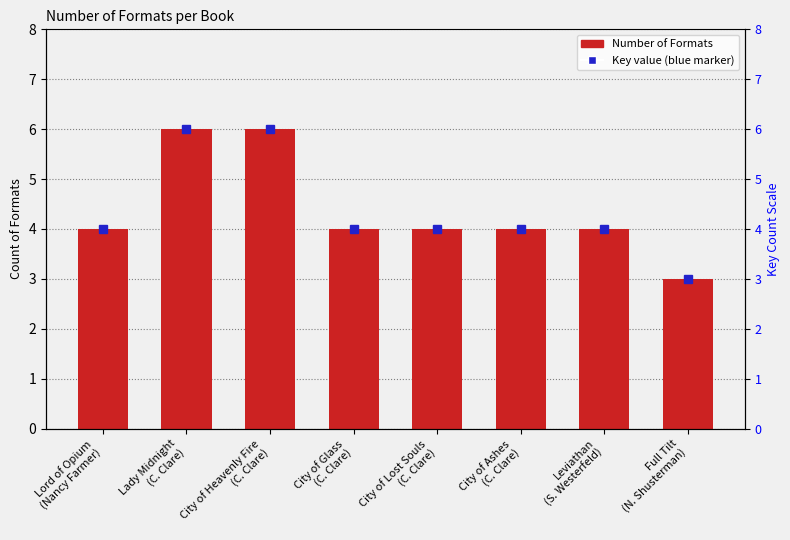

What position from the right is Lady Midnight
(C. Clare)?

7